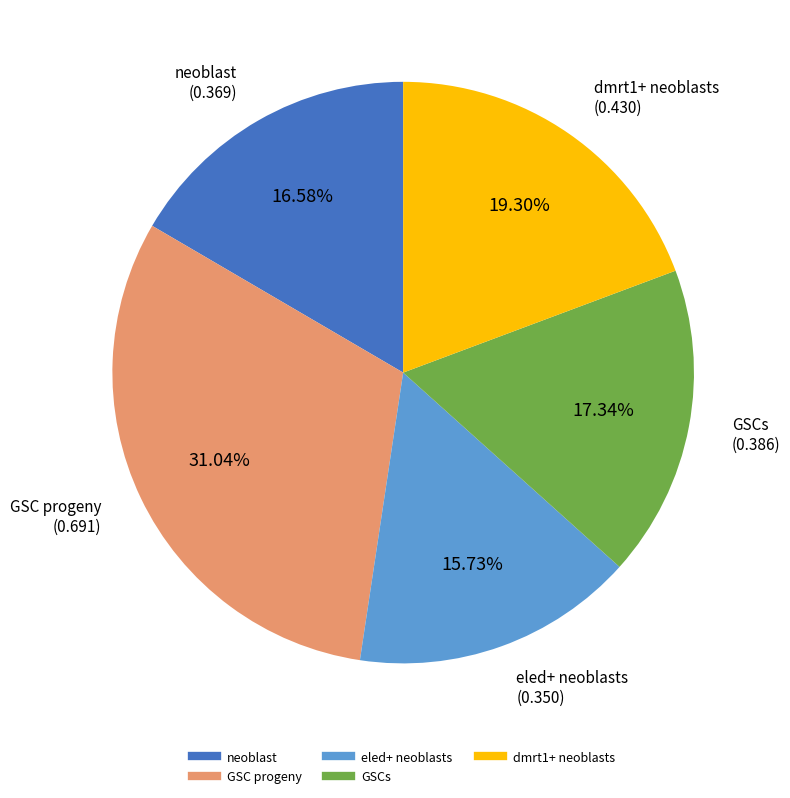

Count the number of slices in the pie.

5